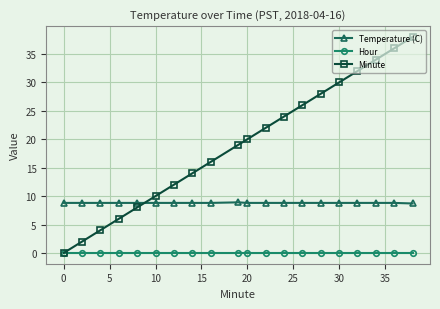

List the series in order of their peak value, lowest first.

Hour, Temperature (C), Minute